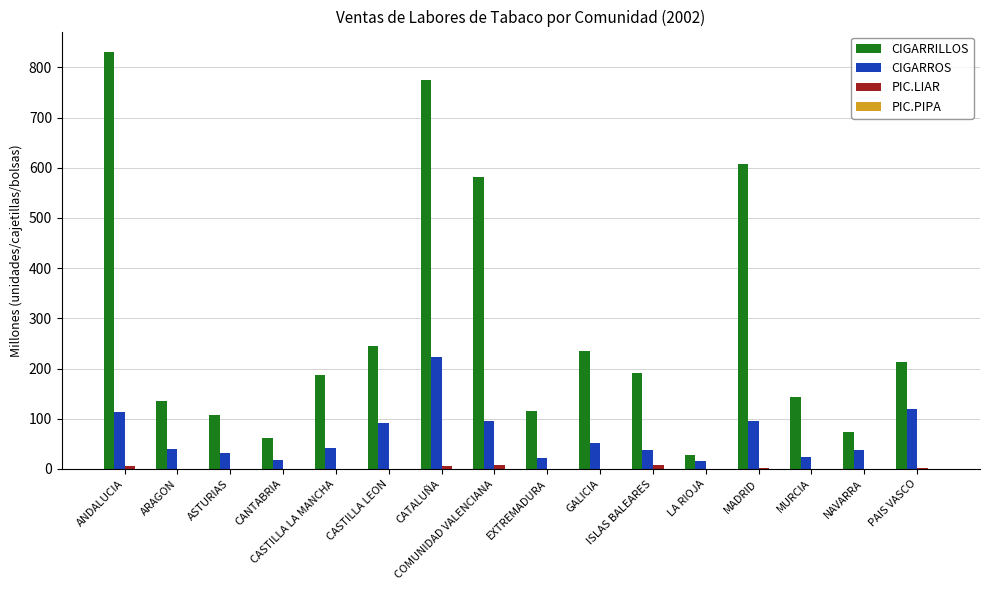

What is the sum of all CIGARRILLOS values?

4530.8